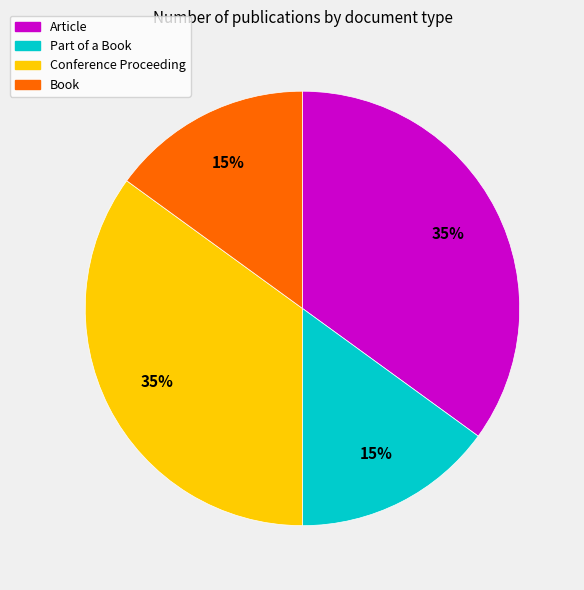

Is it true that Part of a Book is 9% of the pie?

False